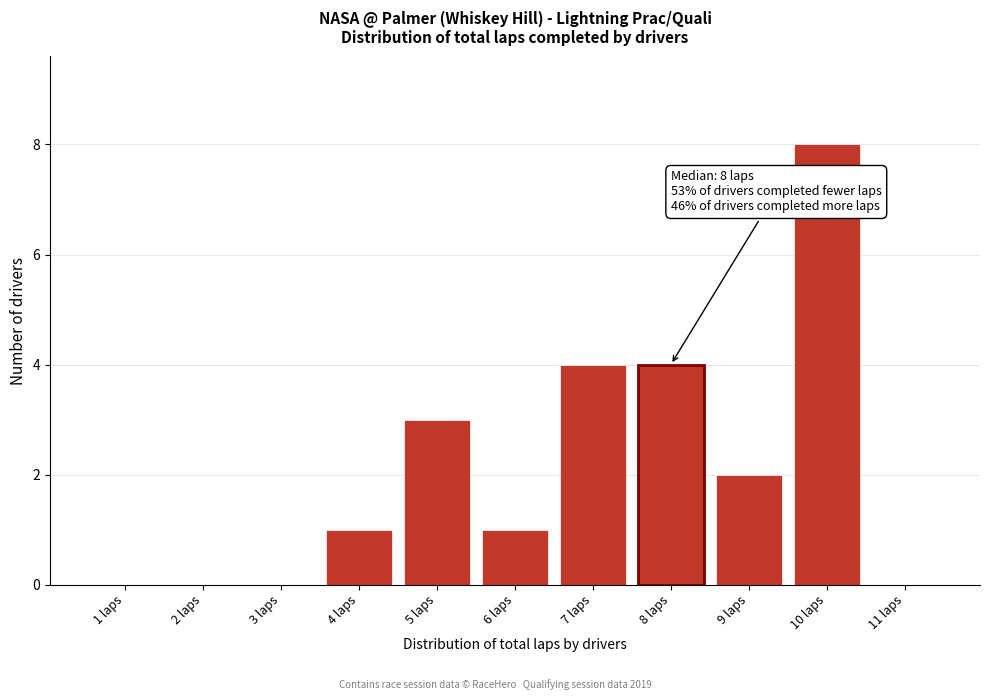

Reading left to right, extract all data points from this chart.

1 laps=0	2 laps=0	3 laps=0	4 laps=1	5 laps=3	6 laps=1	7 laps=4	8 laps=4	9 laps=2	10 laps=8	11 laps=0